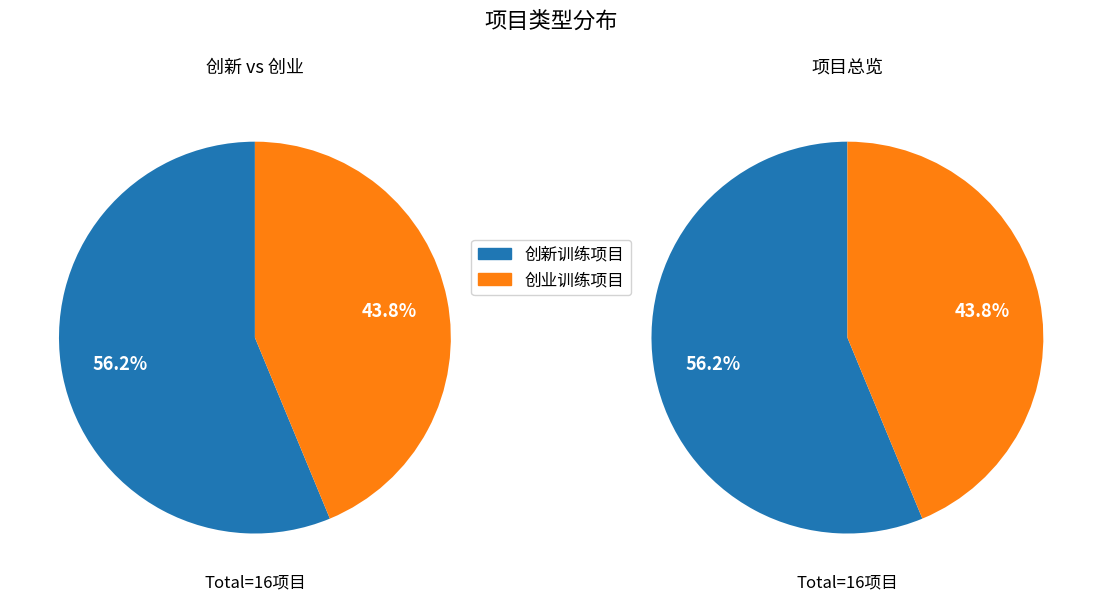

What portion of the pie excludes 创新训练项目?

43.8%